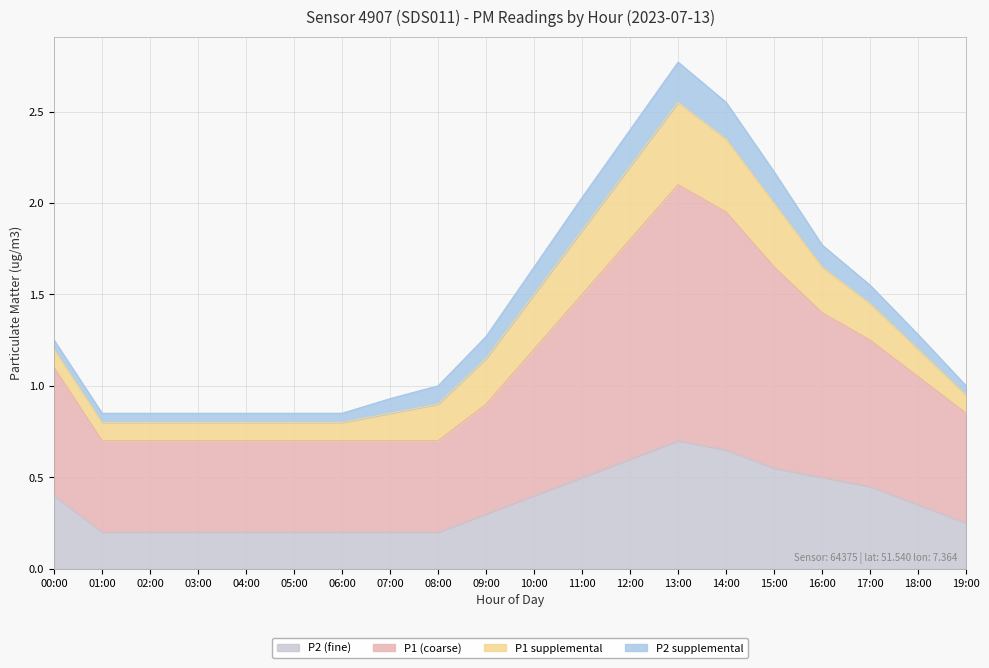

What is the value of the P2 point at the 14th from the left?

0.7